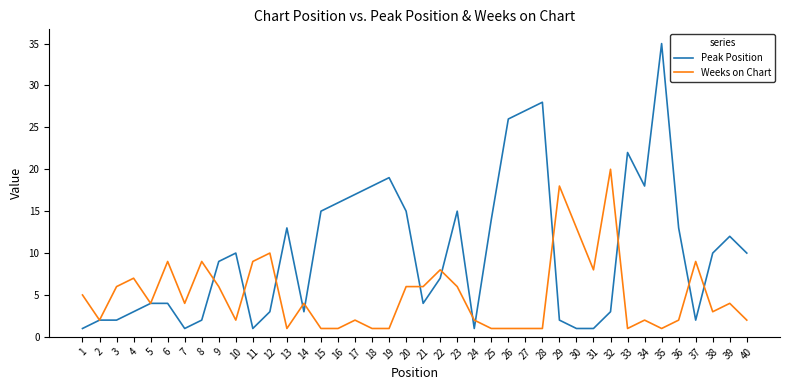

What is the average value of the Weeks on Chart series?

5